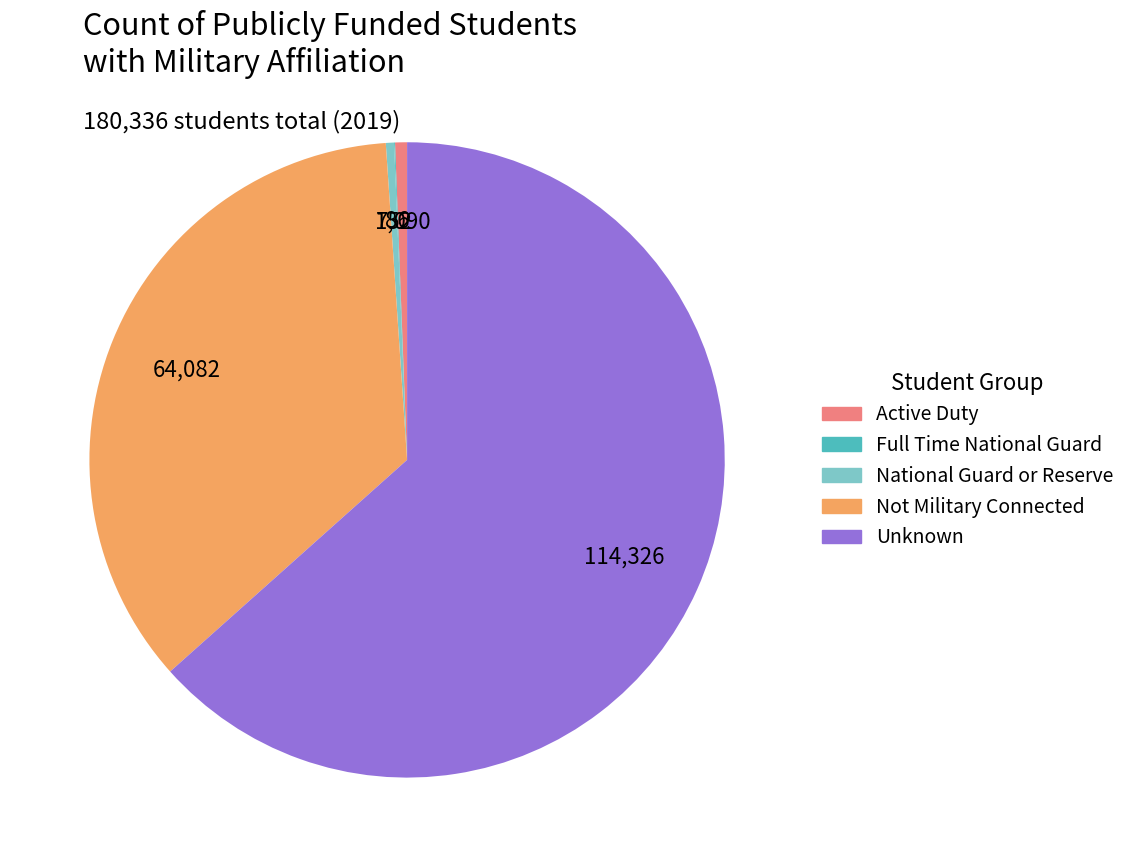

Combined, do Active Duty and National Guard or Reserve account for over 50%?

No